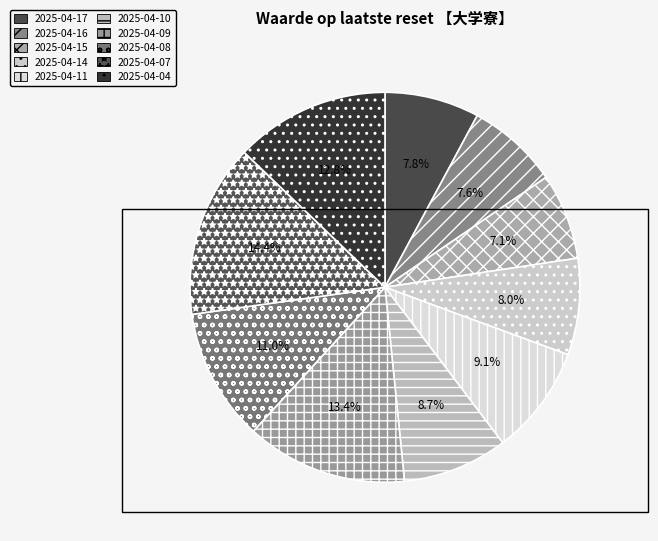

To the nearest percent, what percentage of the pie is 2025-04-11?

9%